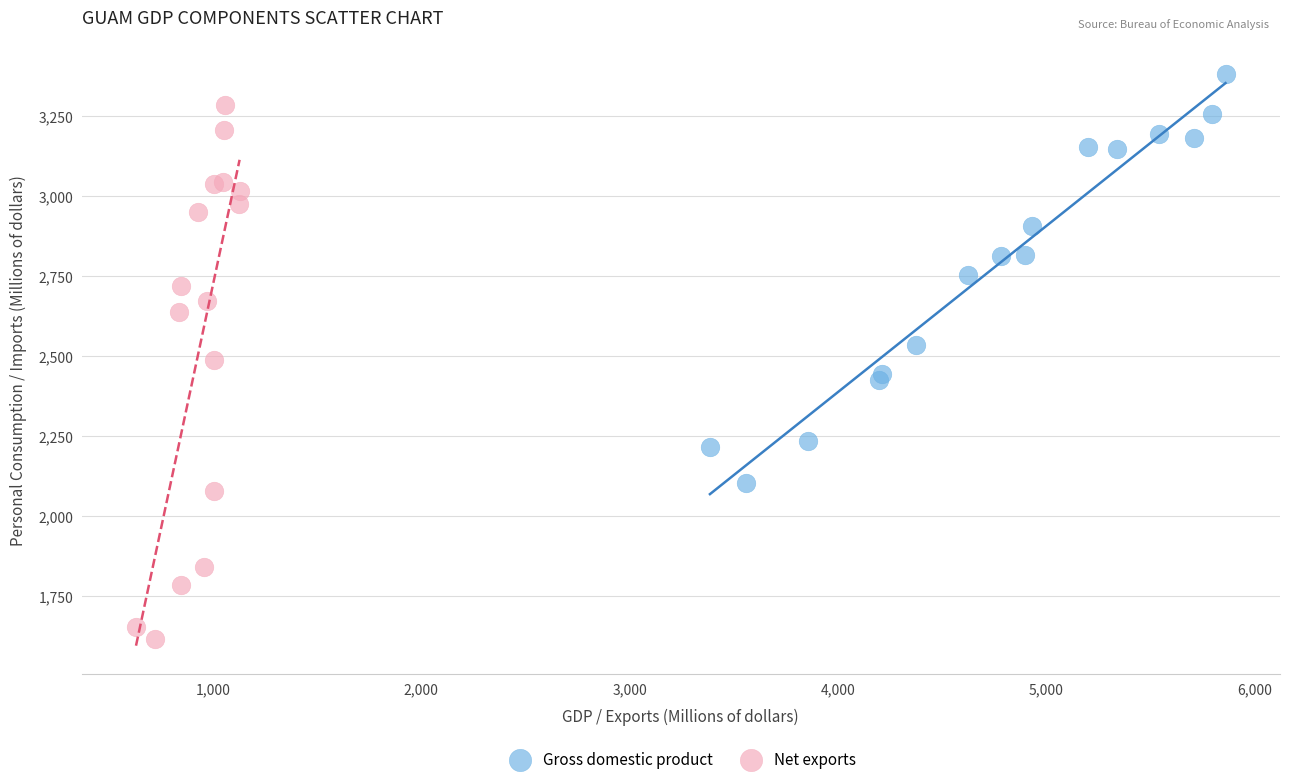

Which series contains the highest Y value?

Gross domestic product